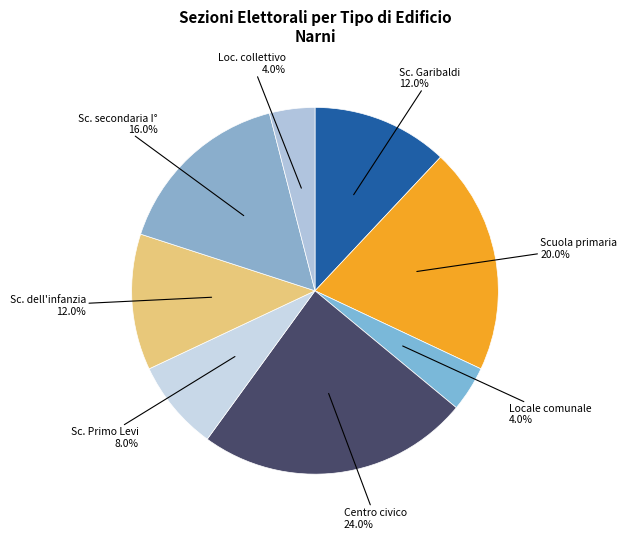

Which category has the biggest portion of the pie?

Centro civico